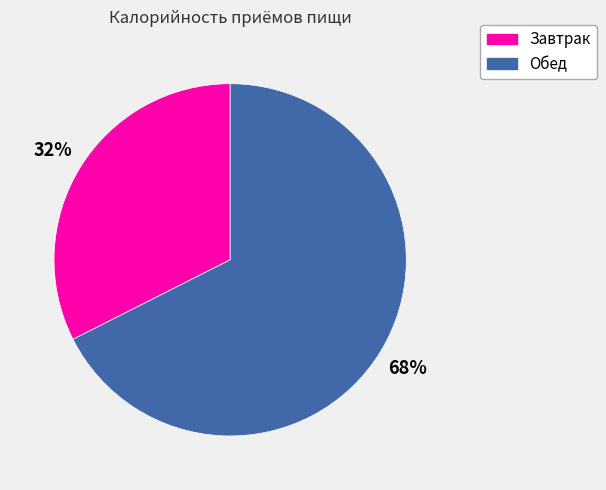

To the nearest percent, what portion does Завтрак represent?

32%